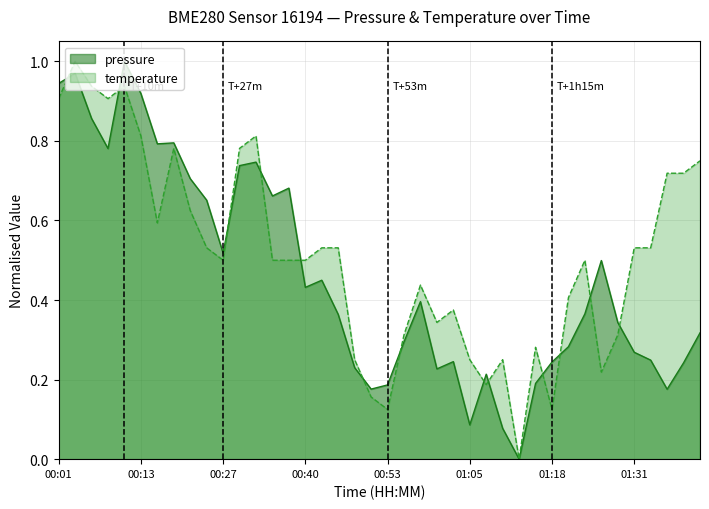

The value at 01:05 is 0.1. True or false?

False